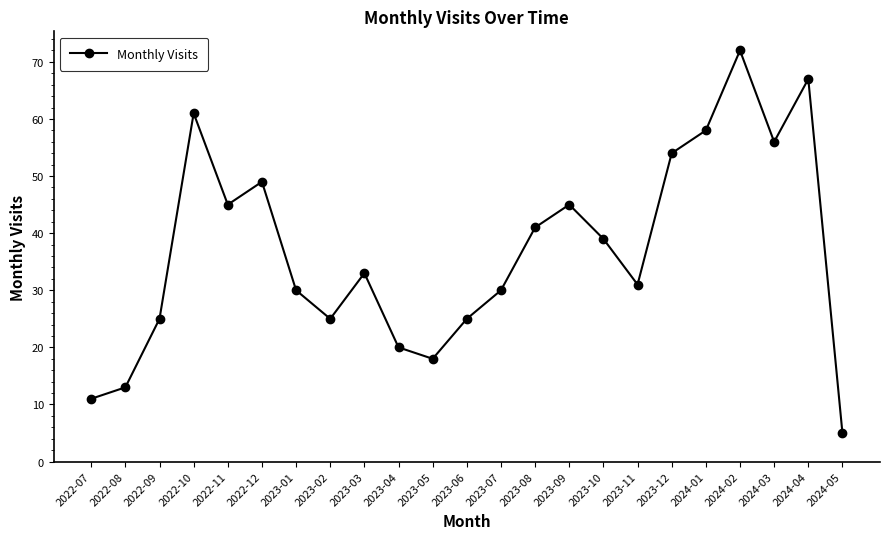

Between 2023-06 and 2023-10, which is larger?

2023-10